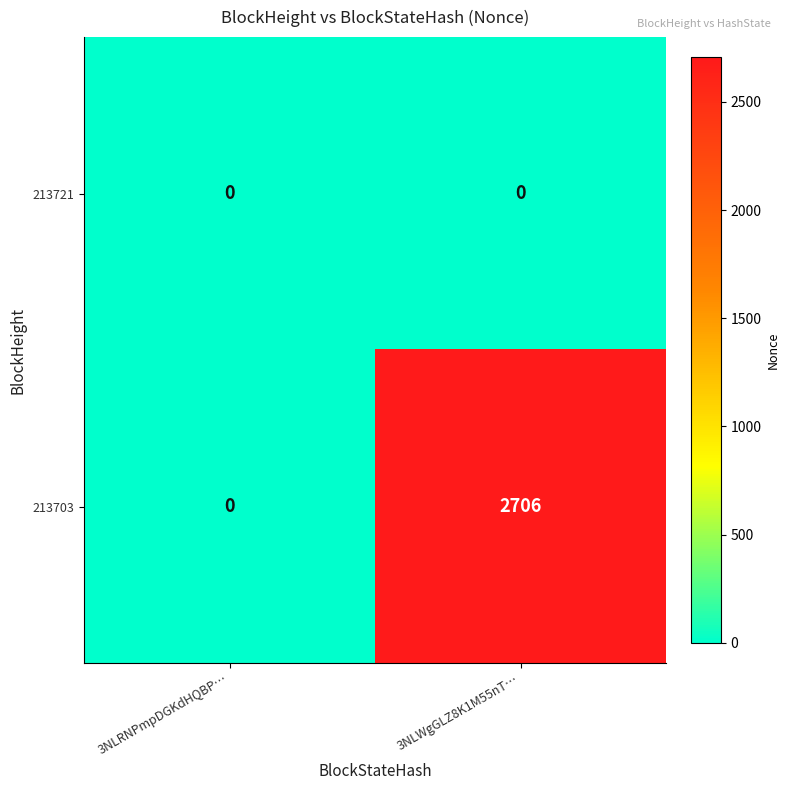

Between 3NLRNPmpDGKdHQBP… and 3NLWgGLZ8K1M55nT…, which series saw the biggest shift?

213703